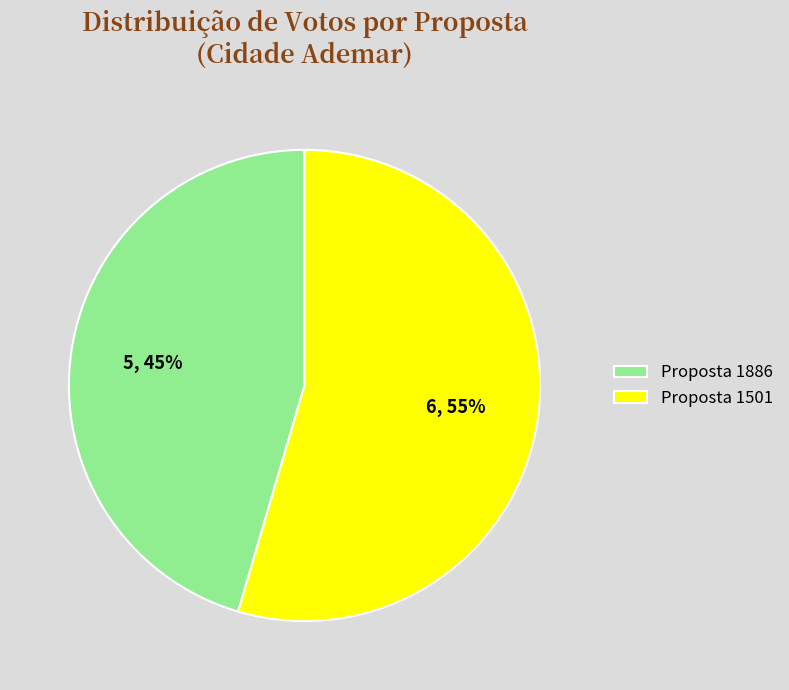

Count the number of slices in the pie.

2